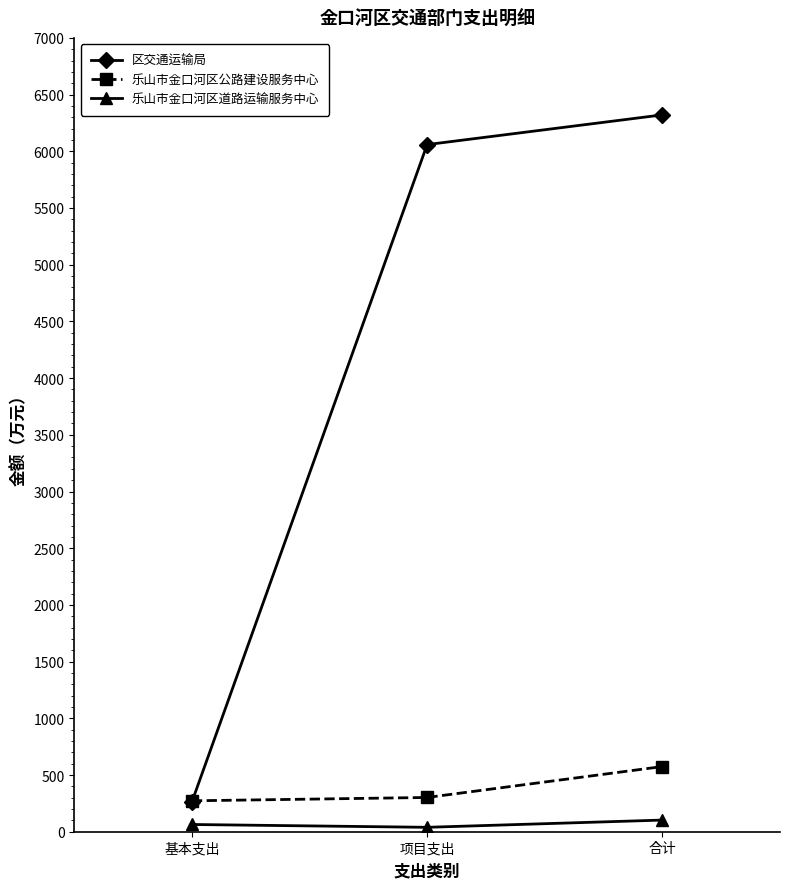

What is the total value across all series at 项目支出?

6400.0